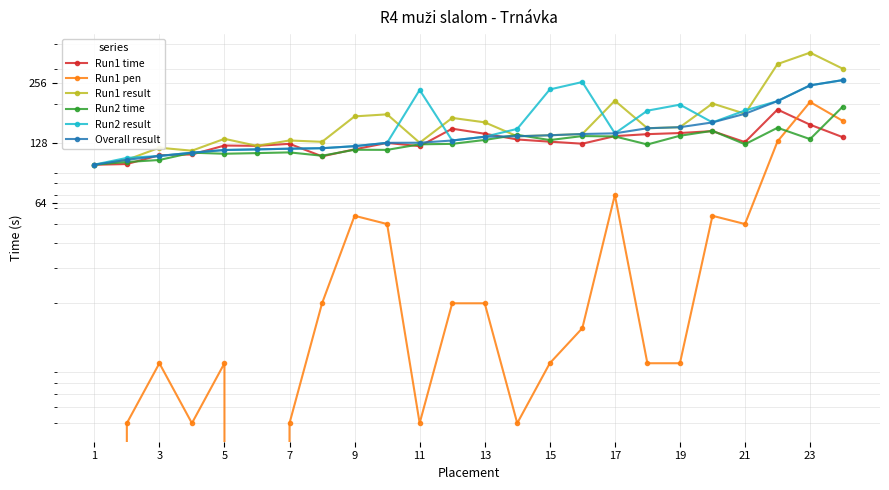

How many lines are shown in the chart?

6